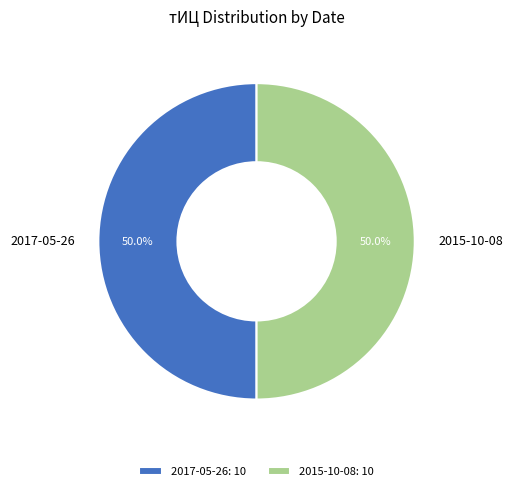

Approximately how many times larger is the value at 2017-05-26 compared to 2015-10-08?

1.0